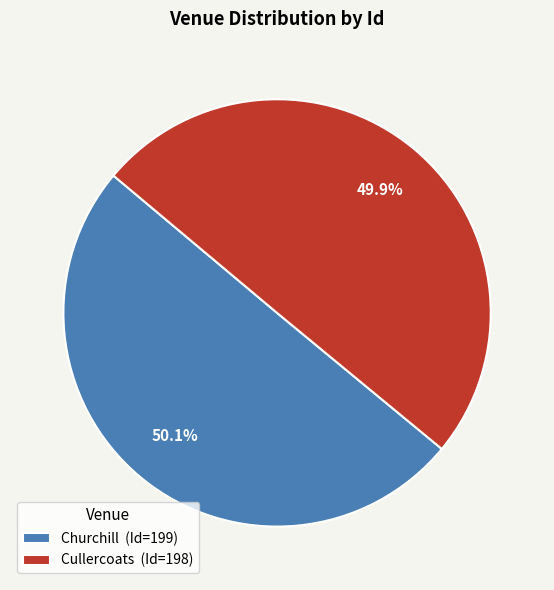

True or false: Cullercoats accounts for 43% of the total.

False